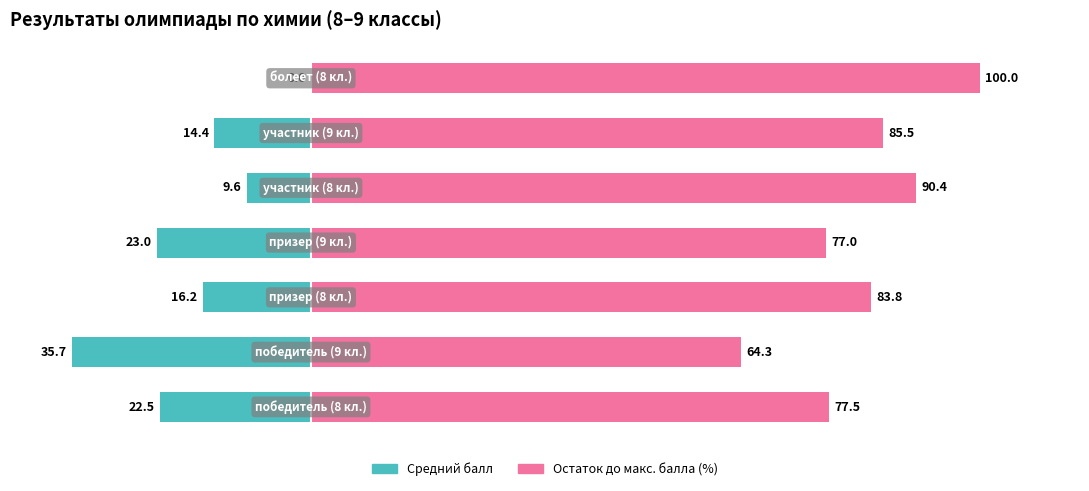

Reading left to right, what are all the values shown in this chart?

Средний балл (ср. знач.): 0=-22.5	1=-35.7	2=-16.2	3=-23.0	4=-9.6	5=-14.4	6=0.0
Макс. возможный балл (остаток %): 0=77.5	1=64.3	2=83.8	3=77.0	4=90.4	5=85.5	6=100.0